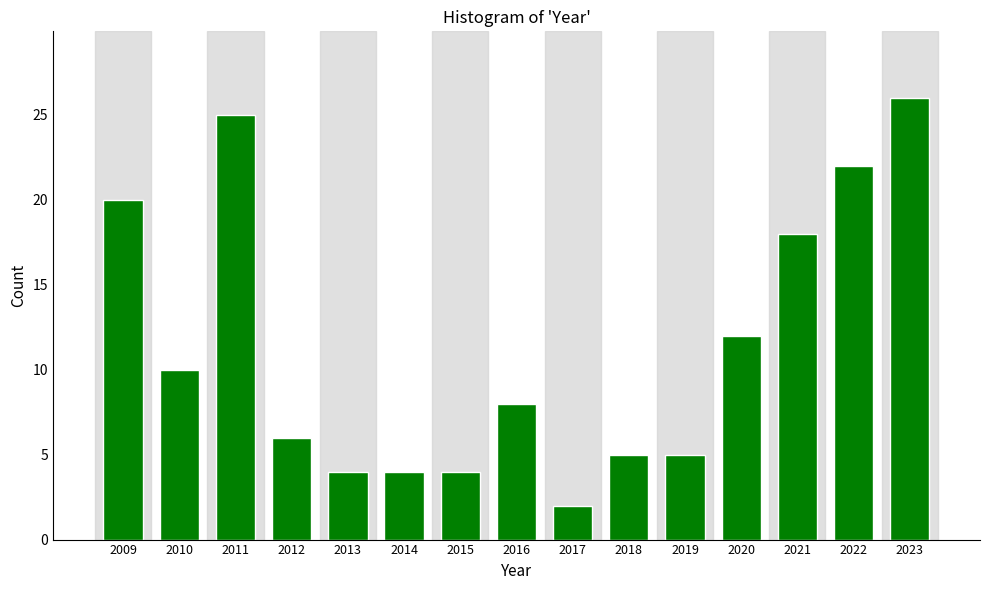

Reading left to right, extract all data points from this chart.

2009=20	2010=10	2011=25	2012=6	2013=4	2014=4	2015=4	2016=8	2017=2	2018=5	2019=5	2020=12	2021=18	2022=22	2023=26